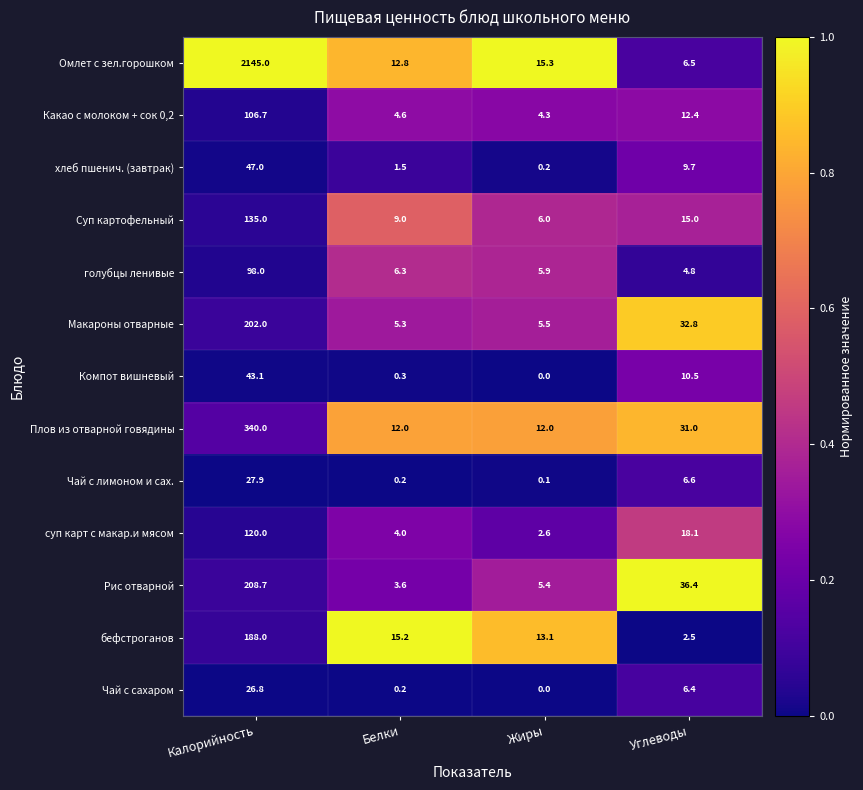

At which label does Какао с молоком + сок 0,2 first exceed 12?

Калорийность